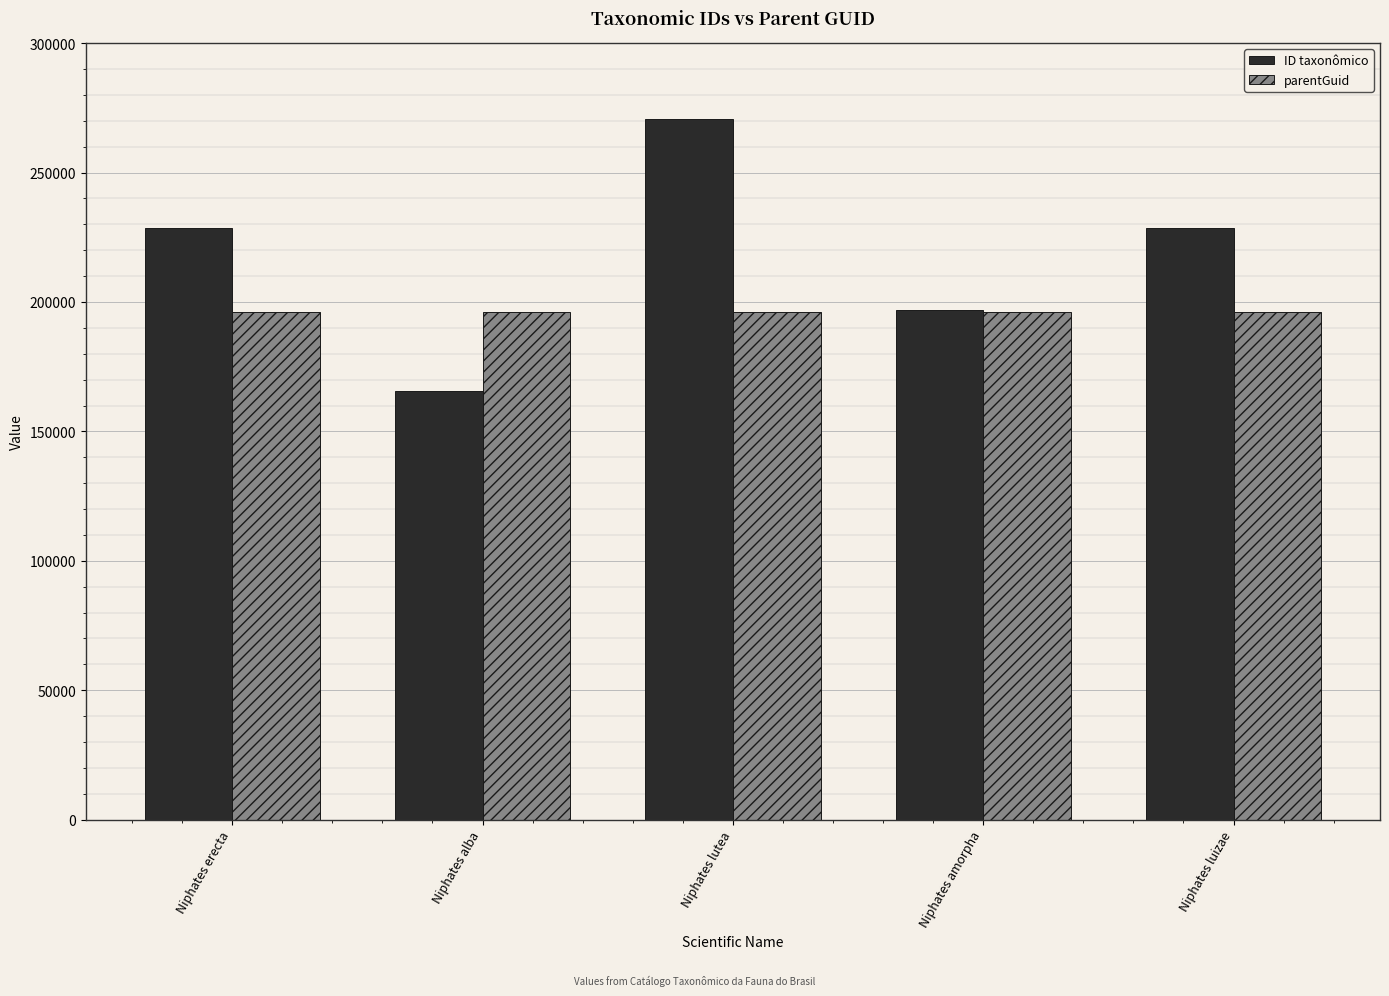

Rank the series at Niphates lutea from highest to lowest value.

ID taxonômico, parentGuid